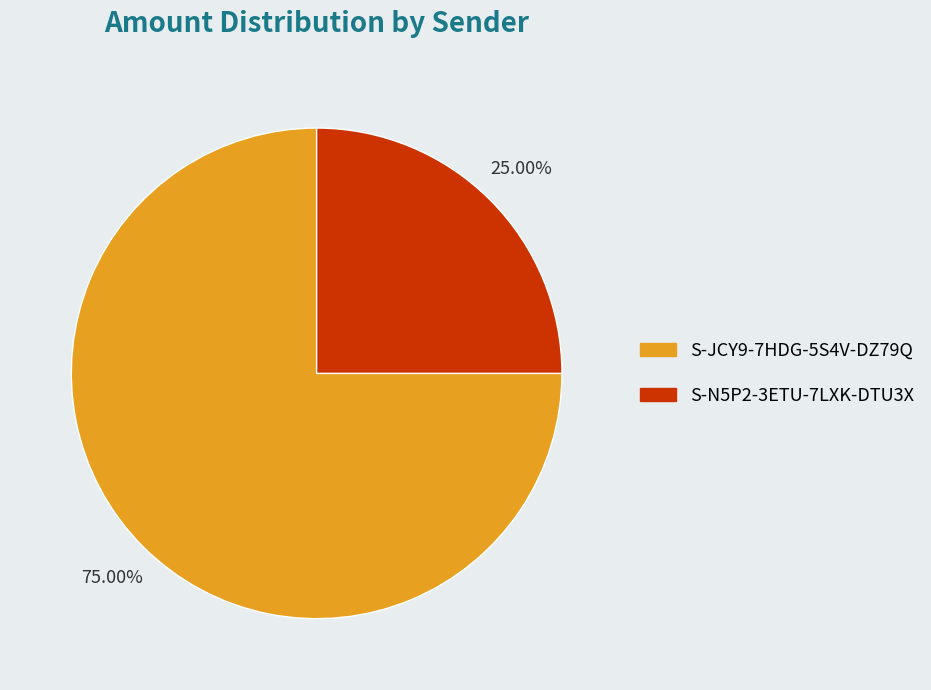

How many slices are in this pie chart?

2